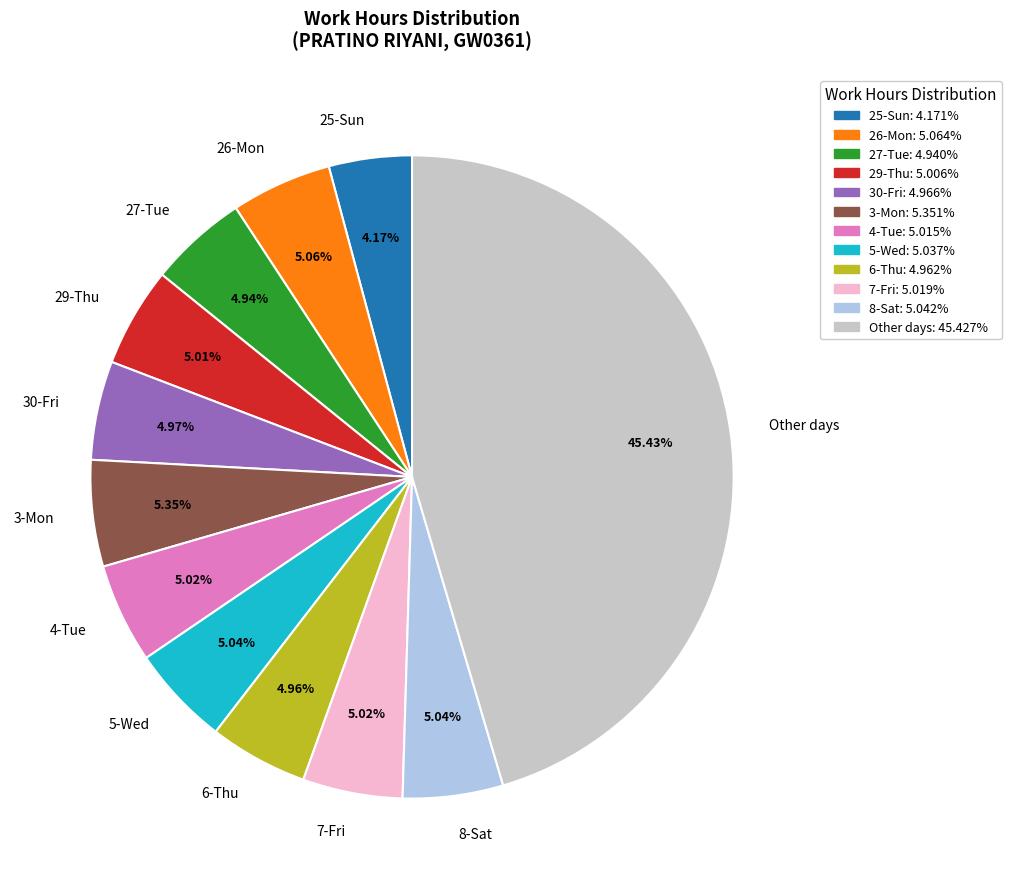

Is there any slice that represents more than half of the pie?

No